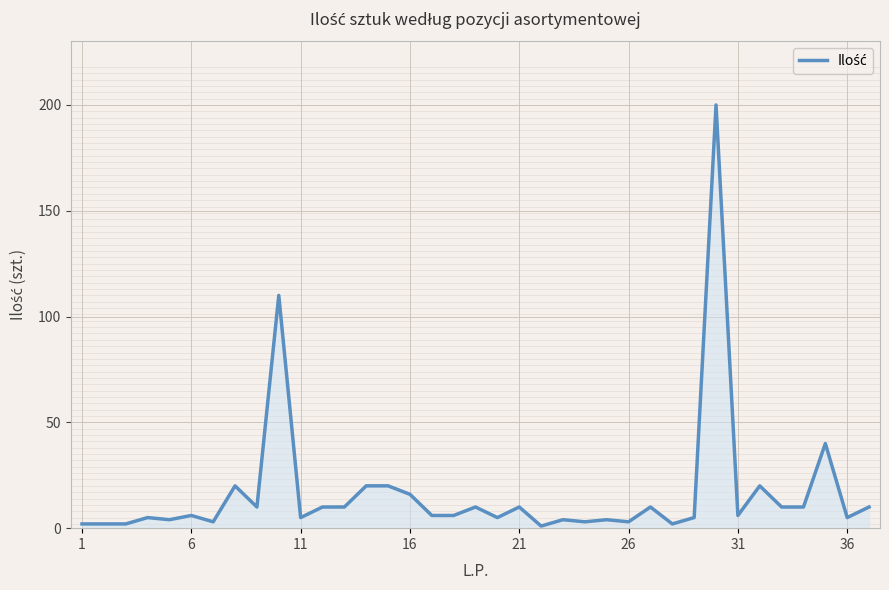

Reading left to right, extract all data points from this chart.

2	2	2	5	4	6	3	20	10	110	5	10	10	20	20	16	6	6	10	5	10	1	4	3	4	3	10	2	5	200	6	20	10	10	40	5	10